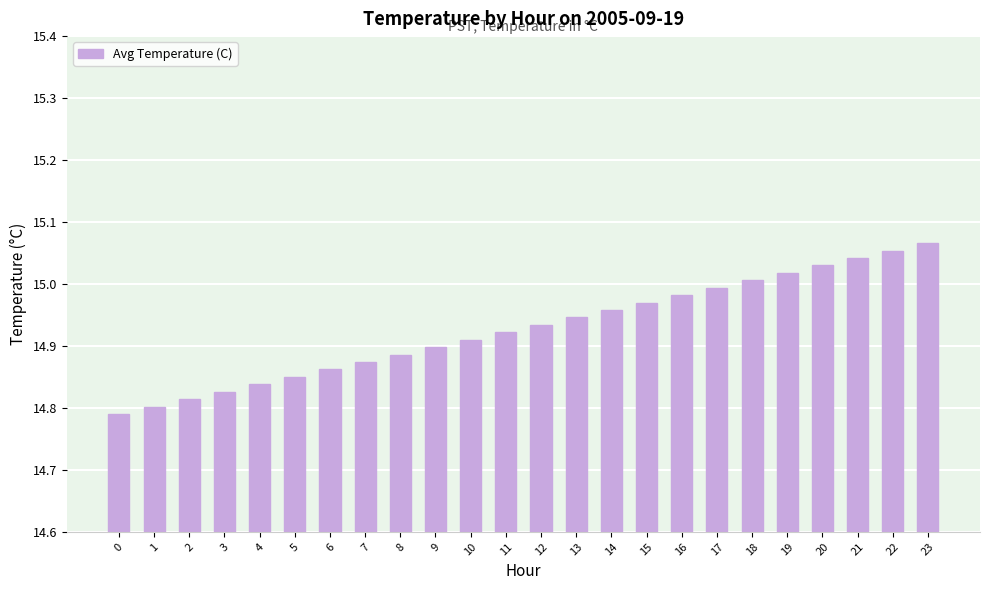

What is the sum of the values at 10 and 14?

29.9